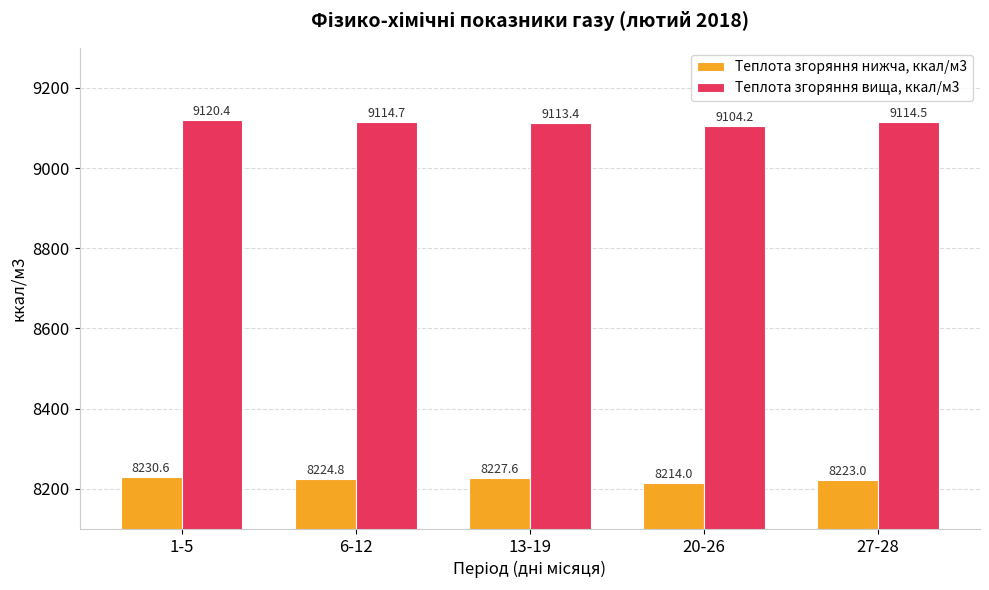

At which label does Теплота згоряння нижча, ккал/м3 first exceed 8224?

1-5